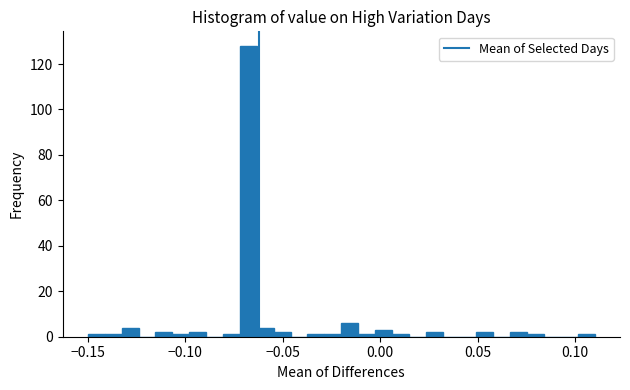

Read against the x-axis, roughly where is the centre of the tallest bar?

-0.070